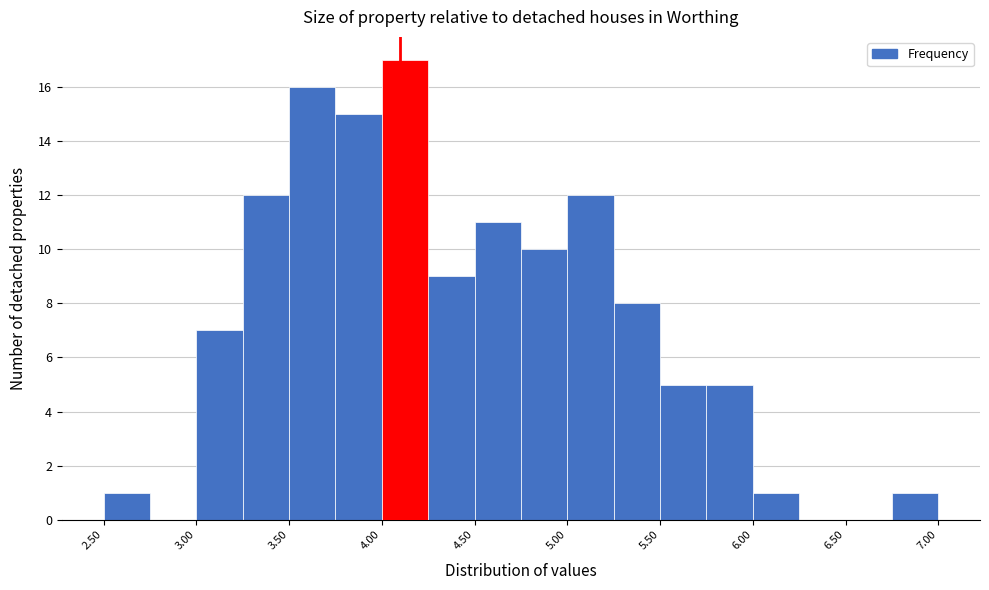

How tall is the bar that spans 2.50 to 2.75 on the x-axis? The values are not printed on the chart, so give them approximately, as read against the axis.

1